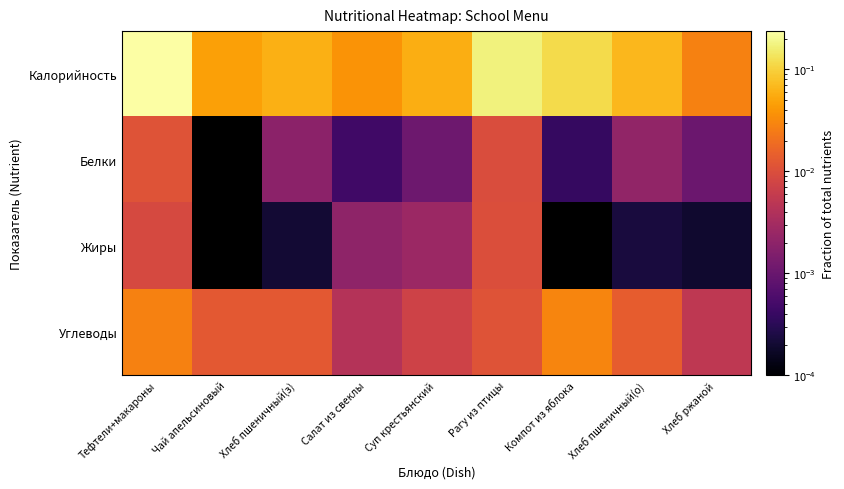

List the series in order of their peak value, highest first.

Калорийность, Углеводы, Белки, Жиры